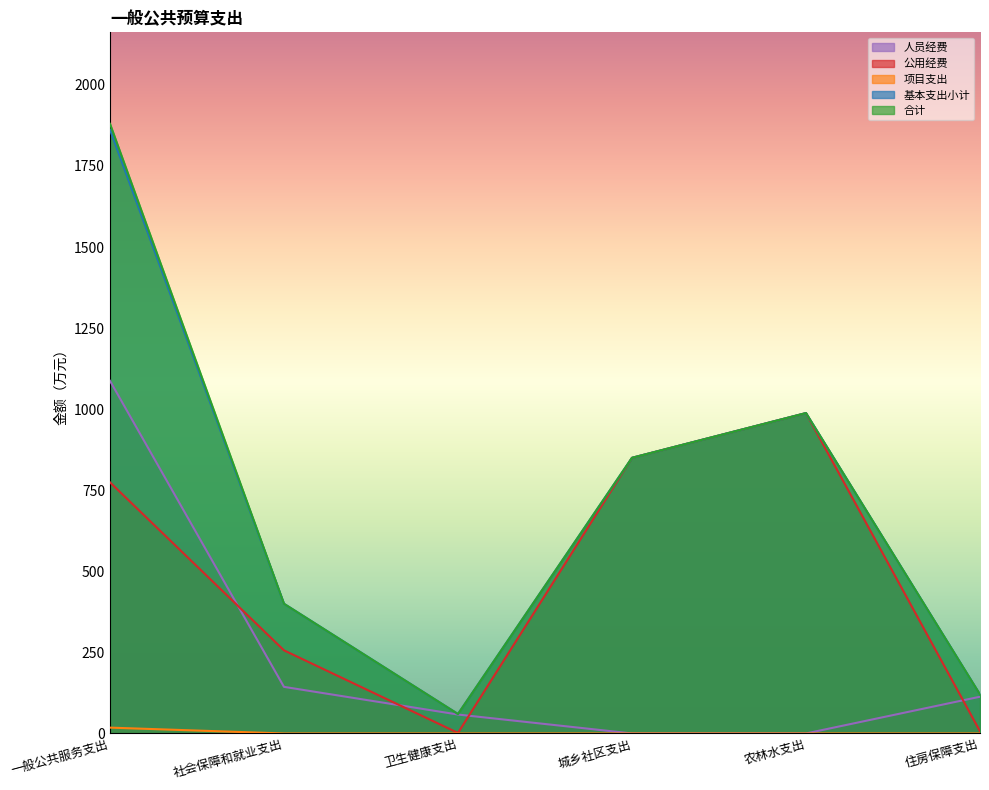

What is the total value across all series at 农林水支出?

2964.0